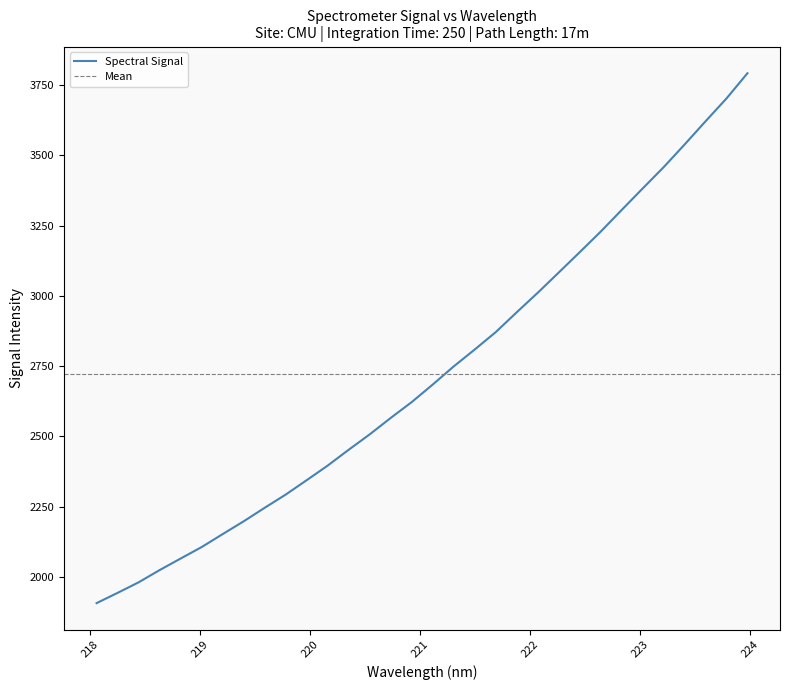

Reading left to right, list all the values displayed in this chart.

1906.8	1943.4	1980.9	2024.5	2065.6	2106.4	2152.5	2198.0	2246.1	2293.1	2344.3	2396.3	2452.6	2507.3	2565.8	2622.1	2684.5	2748.9	2809.1	2870.8	2941.4	3010.8	3082.7	3155.0	3228.2	3305.2	3381.7	3457.4	3538.1	3620.8	3702.2	3791.9